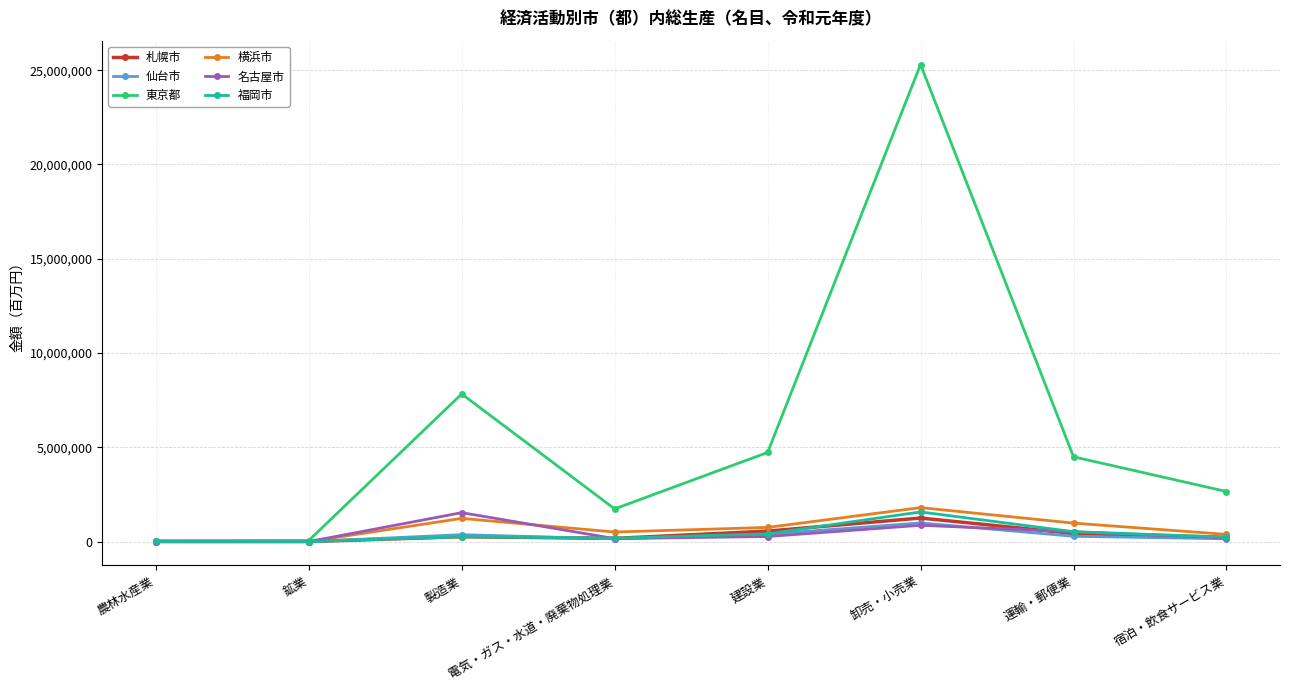

True or false: 札幌市 has a value of 226072 at 宿泊・飲食サービス業.

True